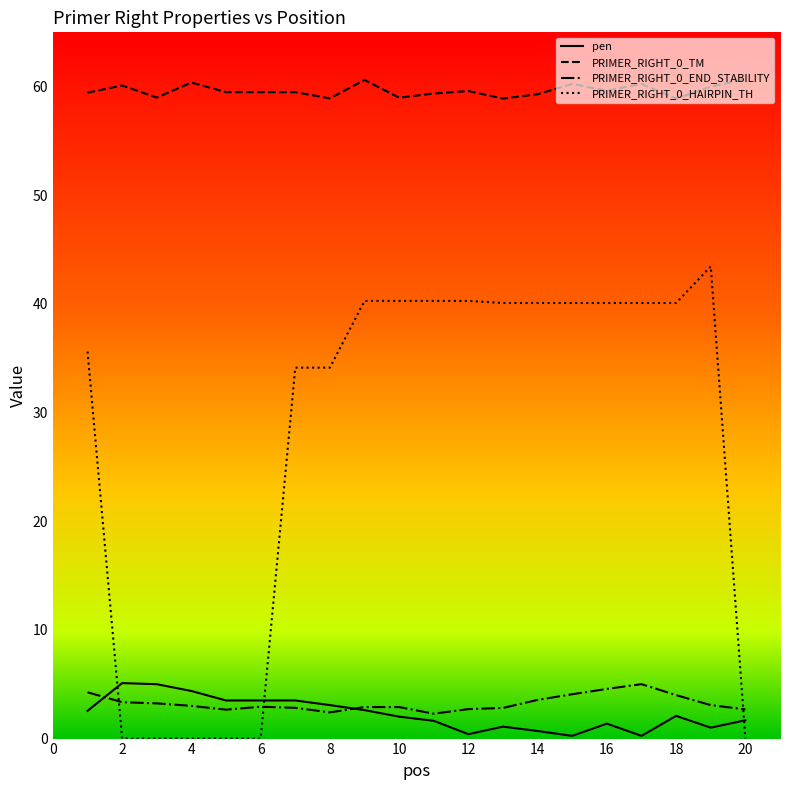

What is the difference between the maximum and minimum values in the PRIMER_RIGHT_0_END_STABILITY series?

2.7